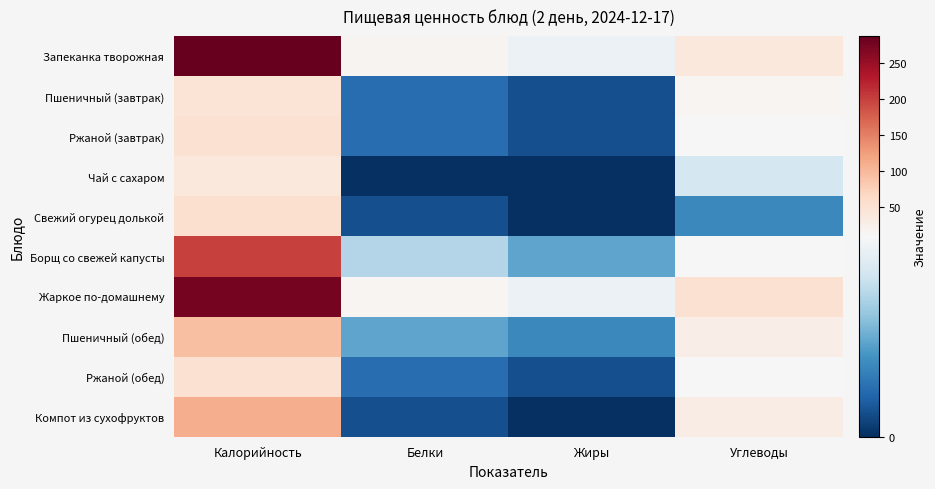

Reading right to left, what are all the values shown in this chart?

Запеканка творожная: Углеводы=39	Жиры=8	Белки=16	Калорийность=288
Пшеничный (завтрак): Углеводы=13	Жиры=1	Белки=2	Калорийность=46
Ржаной (завтрак): Углеводы=9	Жиры=1	Белки=2	Калорийность=52
Чай с сахаром: Углеводы=7	Жиры=0	Белки=0	Калорийность=37
Свежий огурец долькой: Углеводы=3	Жиры=0	Белки=1	Калорийность=53
Борщ со свежей капусты: Углеводы=9	Жиры=4	Белки=6	Калорийность=199
Жаркое по-домашнему: Углеводы=52	Жиры=8	Белки=13	Калорийность=276
Пшеничный (обед): Углеводы=26	Жиры=3	Белки=4	Калорийность=92
Ржаной (обед): Углеводы=9	Жиры=1	Белки=2	Калорийность=52
Компот из сухофруктов: Углеводы=29	Жиры=0	Белки=1	Калорийность=111